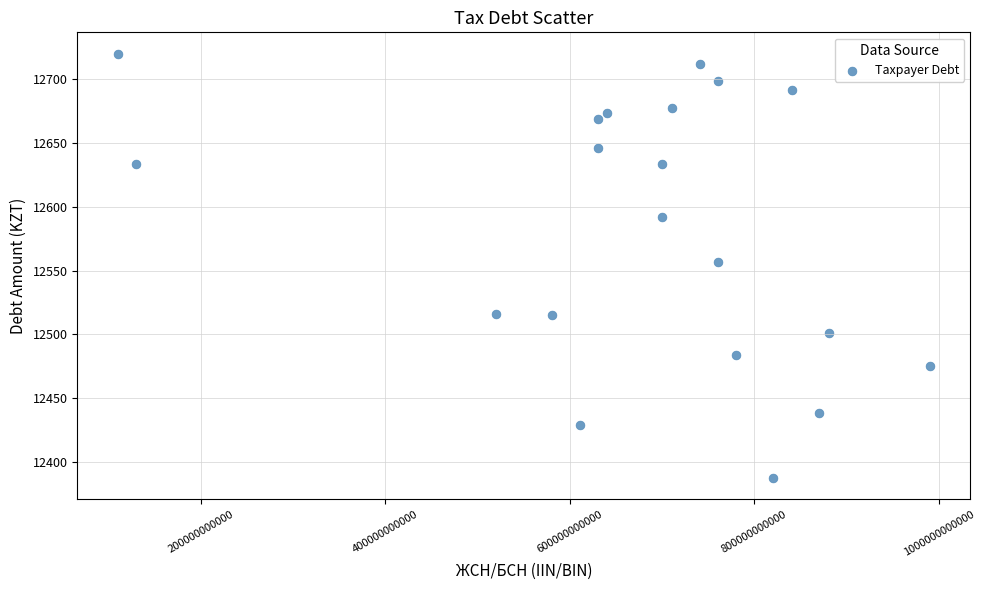

What is the range of X values (max minus min)?

879800002301.0